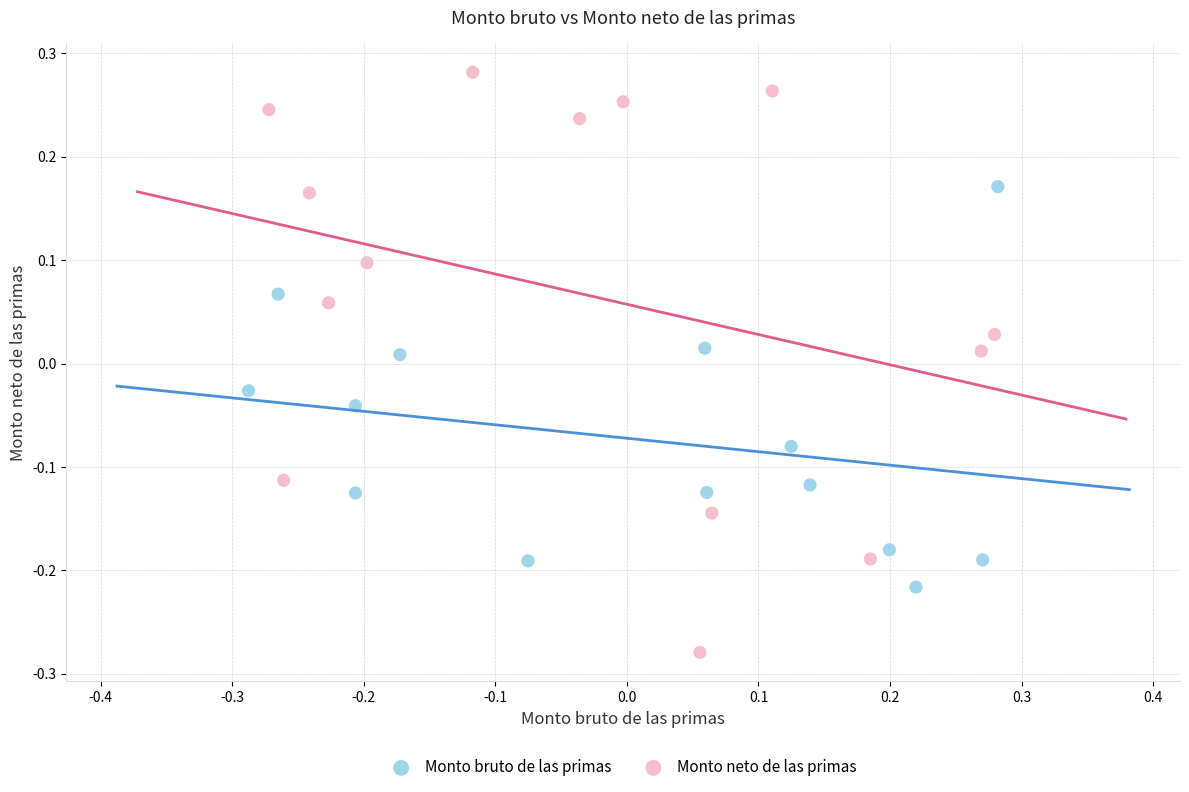

Which series reaches the maximum Y coordinate?

Monto neto de las primas